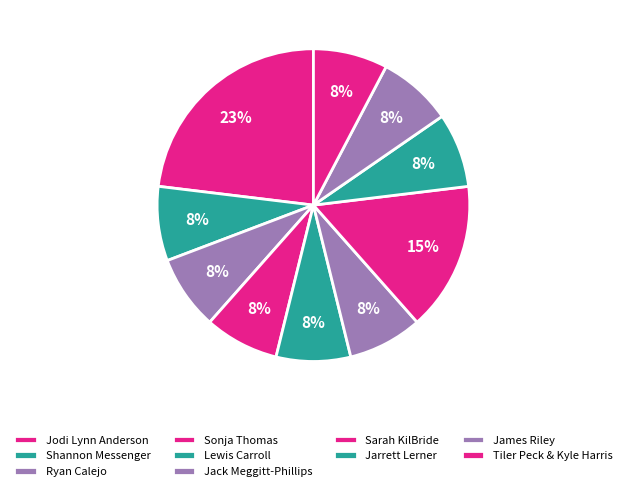

True or false: Ryan Calejo accounts for 8% of the total.

True